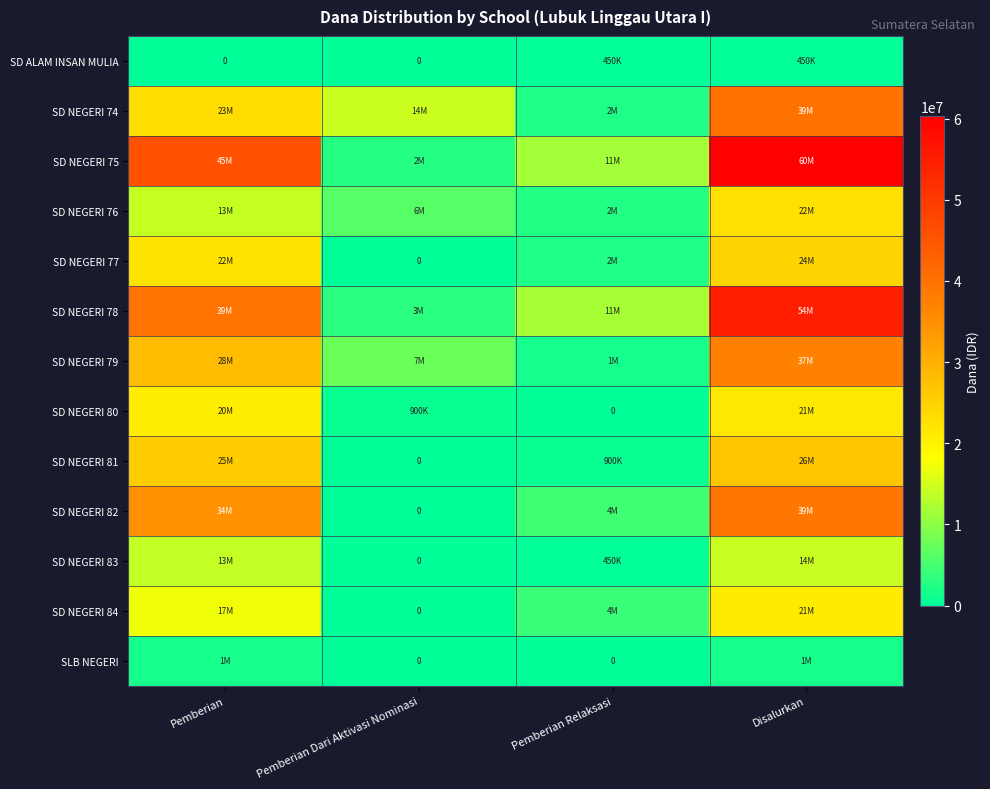

What is the difference between the highest and lowest values at Pemberian?

45900000